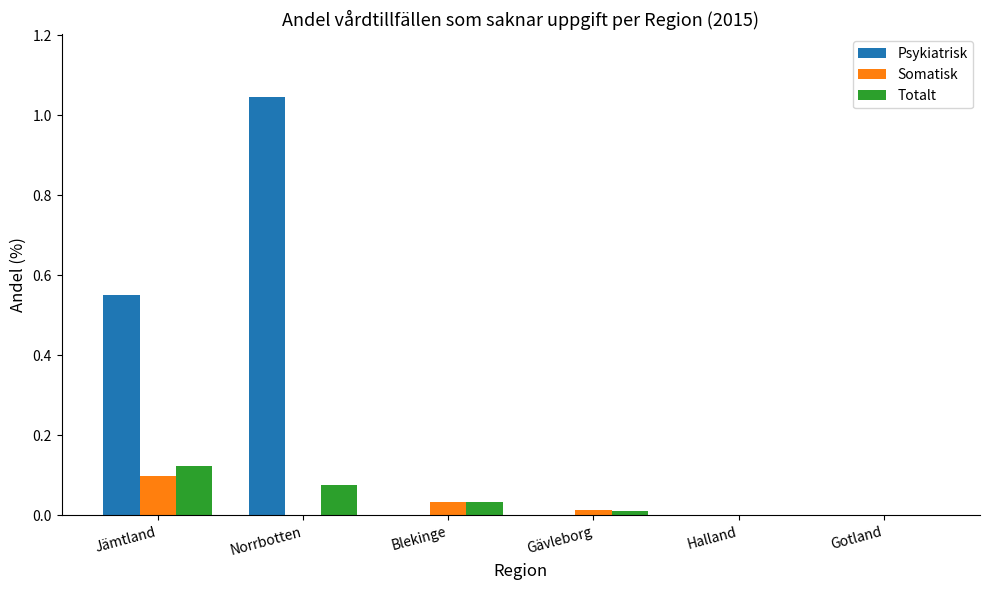

Which label corresponds to the largest value in the chart?

Norrbotten